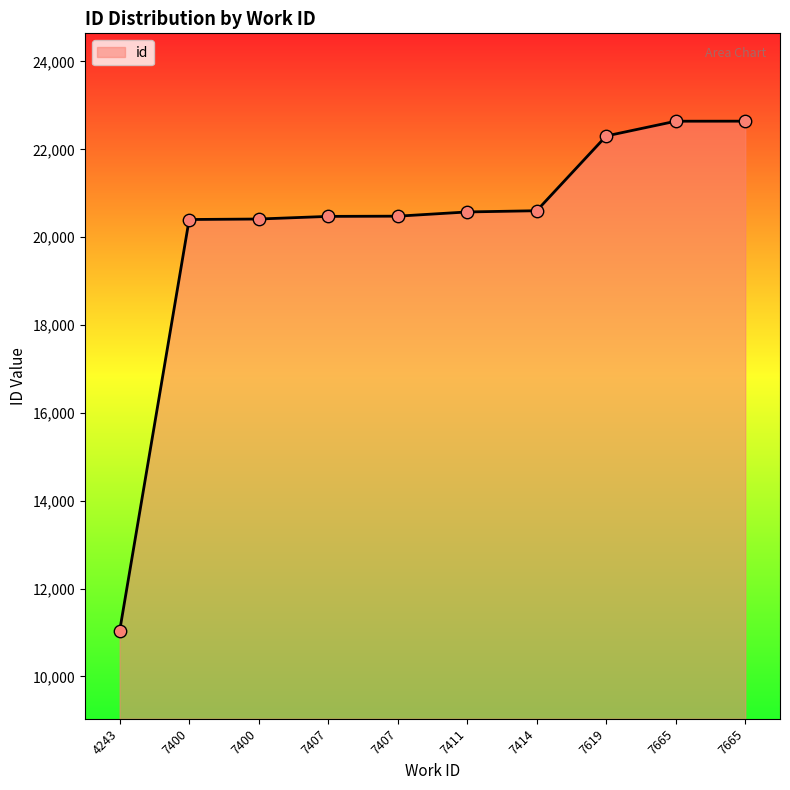

What is the ratio of the value at 7407 to the value at 7407?

1.0